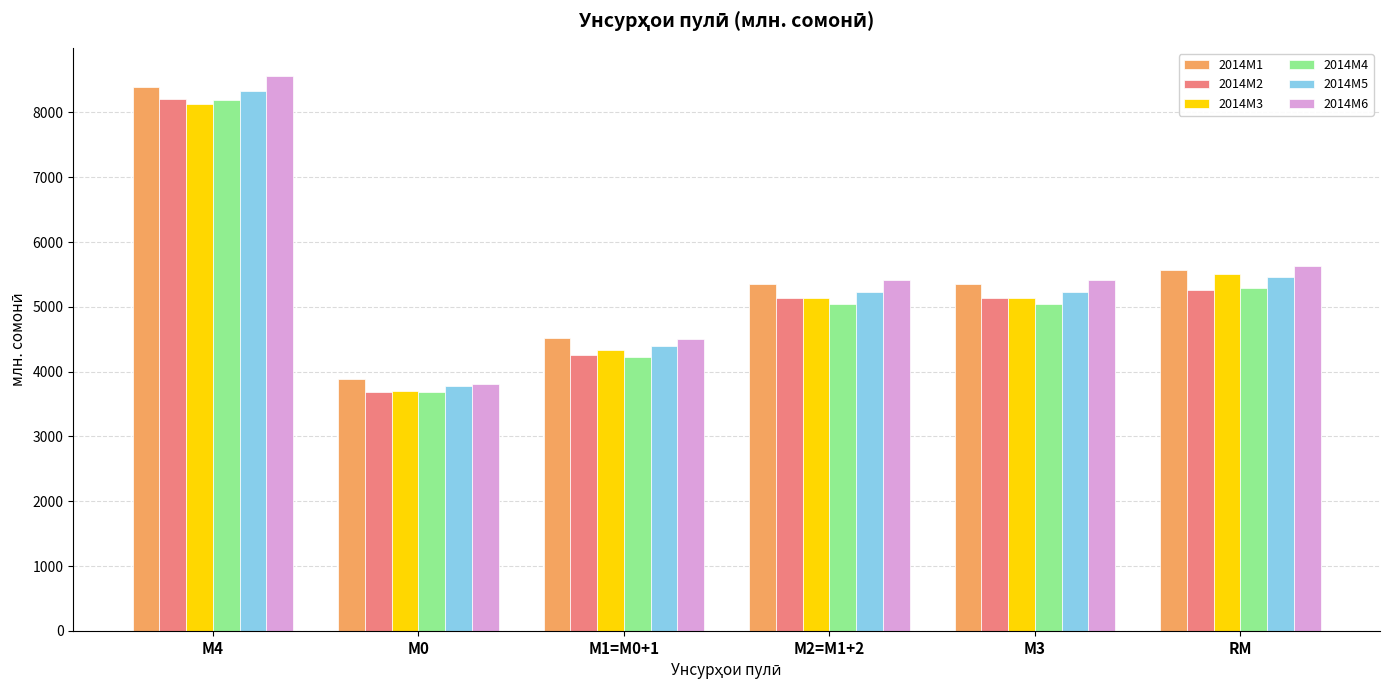

The value of 2014M5 at М0 is 4965.4. True or false?

False